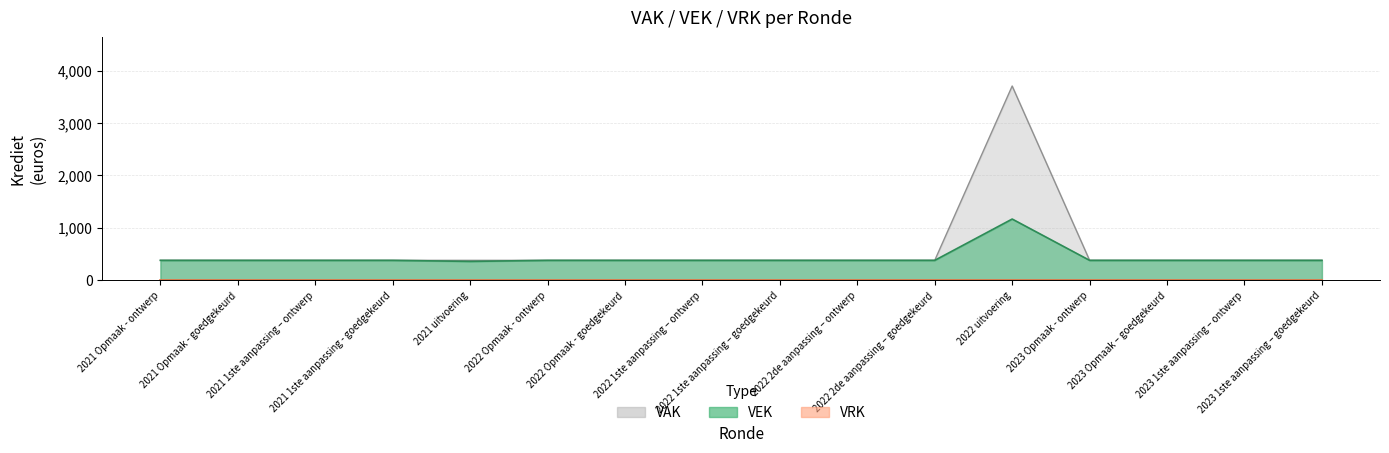

Rank the categories by value from lowest to highest.

2021 uitvoering, 2021 Opmaak - ontwerp, 2021 Opmaak - goedgekeurd, 2021 1ste aanpassing – ontwerp, 2021 1ste aanpassing - goedgekeurd, 2022 Opmaak - ontwerp, 2022 Opmaak - goedgekeurd, 2022 1ste aanpassing – ontwerp, 2022 1ste aanpassing – goedgekeurd, 2022 2de aanpassing – ontwerp, 2022 2de aanpassing – goedgekeurd, 2023 Opmaak - ontwerp, 2023 Opmaak – goedgekeurd, 2023 1ste aanpassing – ontwerp, 2023 1ste aanpassing – goedgekeurd, 2022 uitvoering